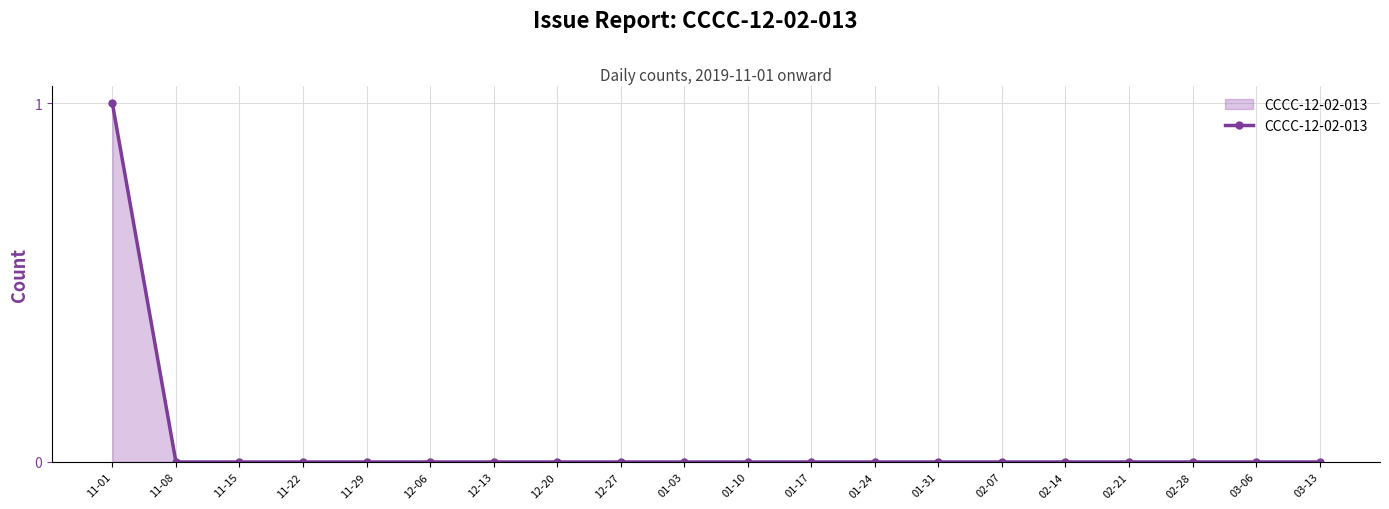

How many values are between 0 and 1?

20